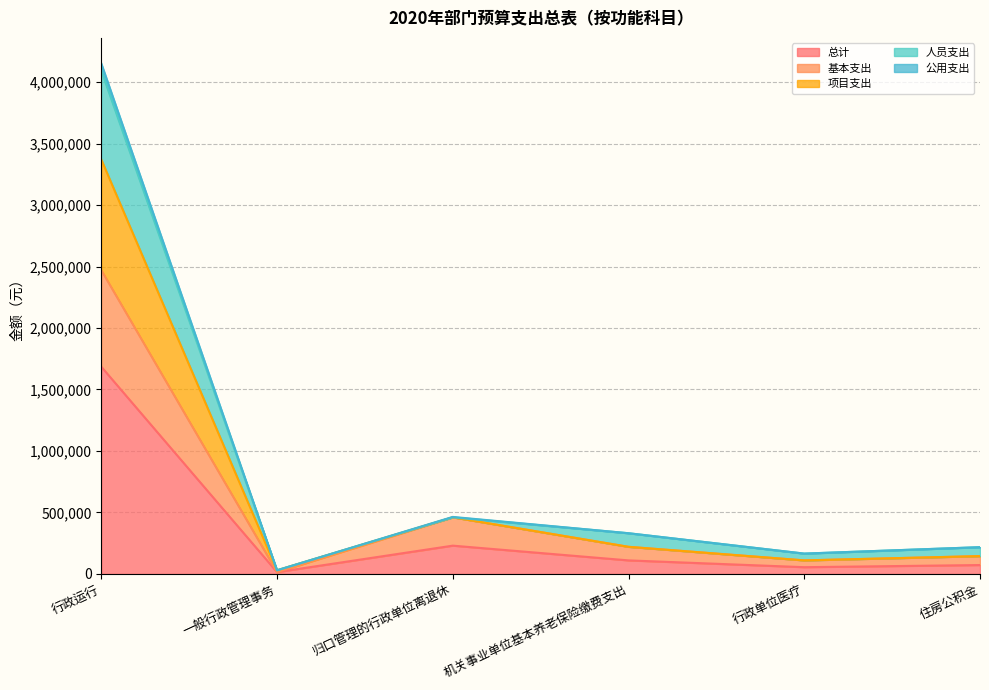

Which category has the highest value in the 基本支出 series?

行政运行